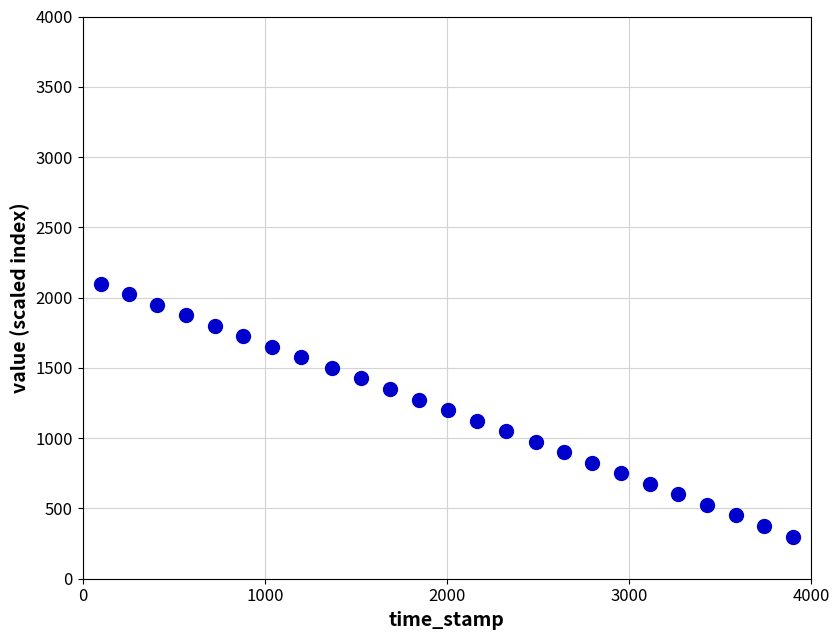

What is the range of Y values (max minus min)?

1800